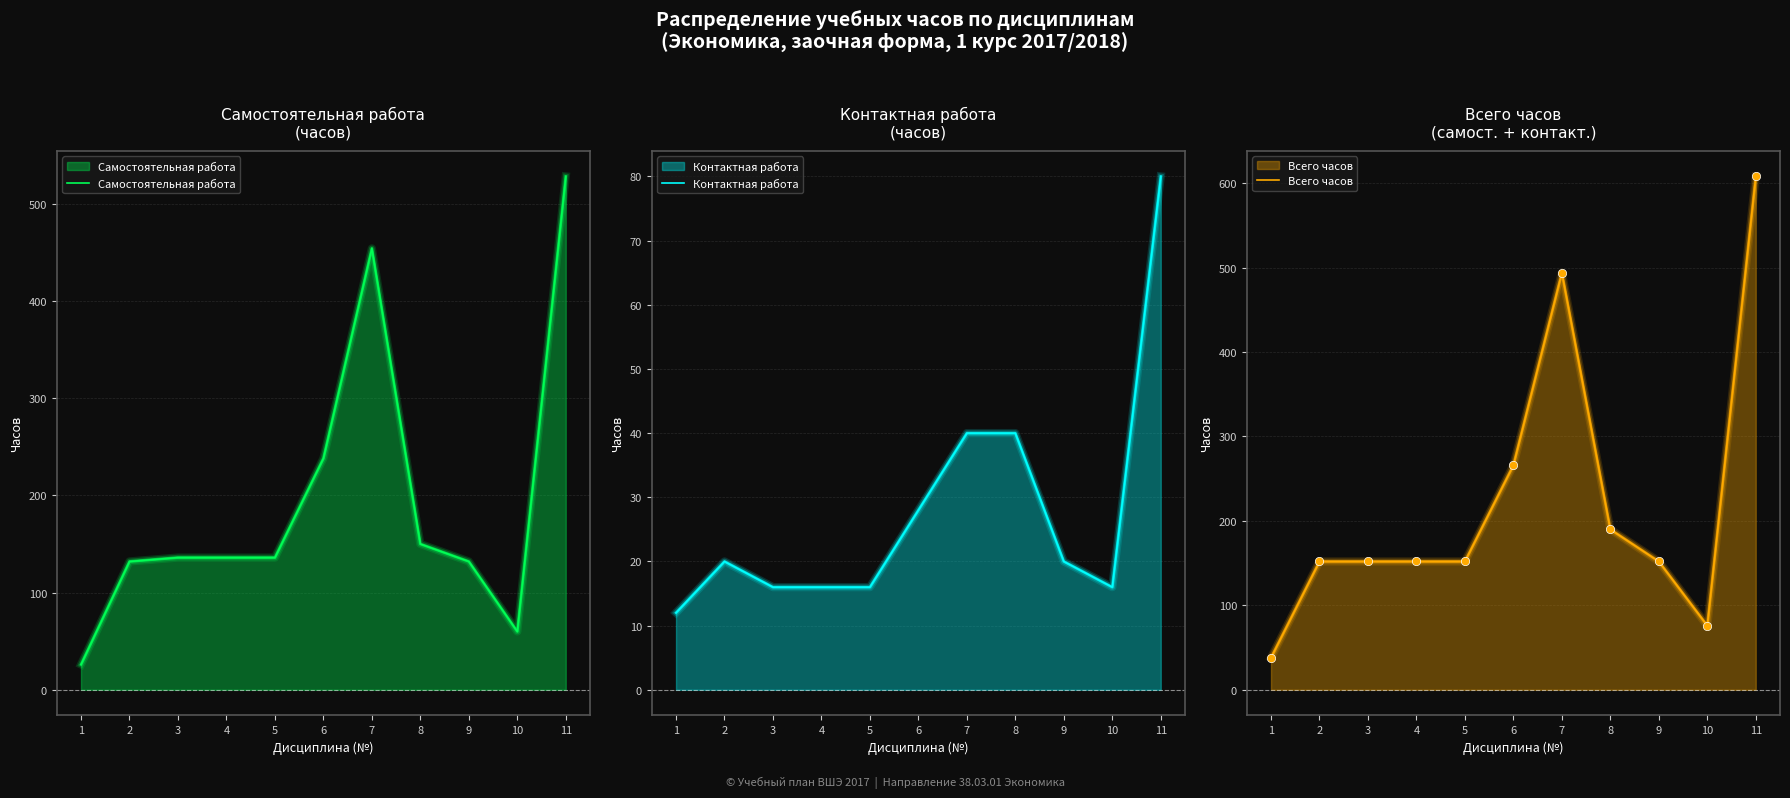

True or false: Самостоятельная работа has more than 0 interior local peaks.

True